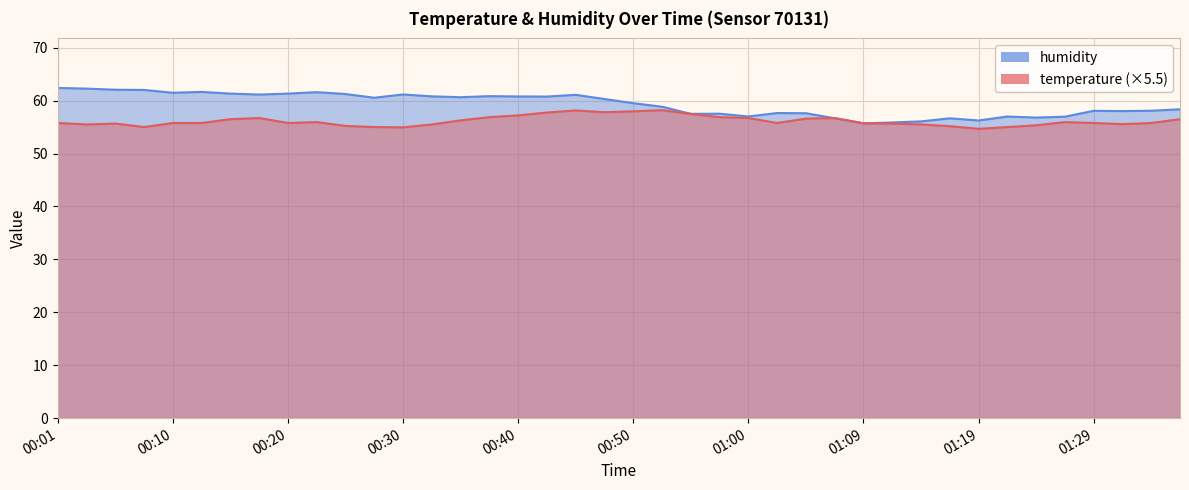

Which has a higher value, 00:50 or 01:04?

00:50